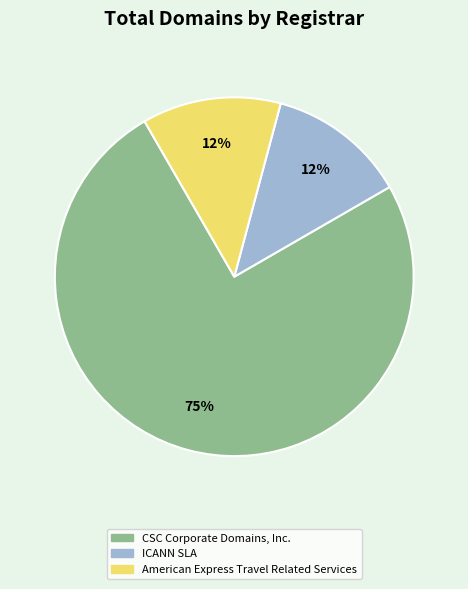

The American Express Travel Related Services slice represents 1% of the pie. True or false?

False